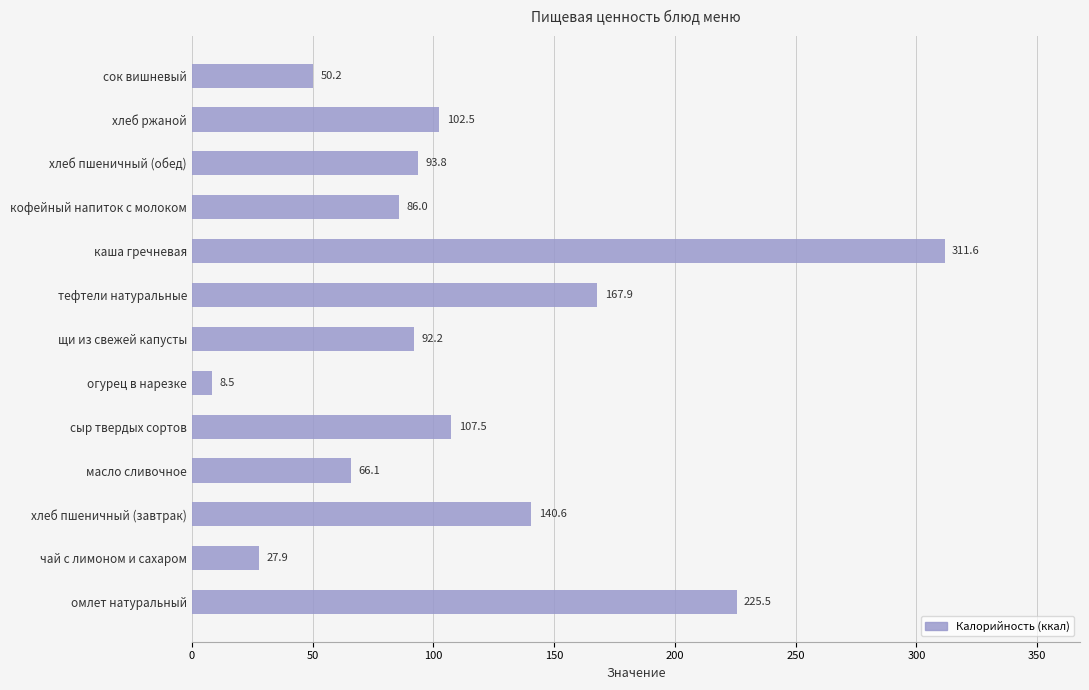

What is the change in value from огурец в нарезке to кофейный напиток с молоком?

+77.5